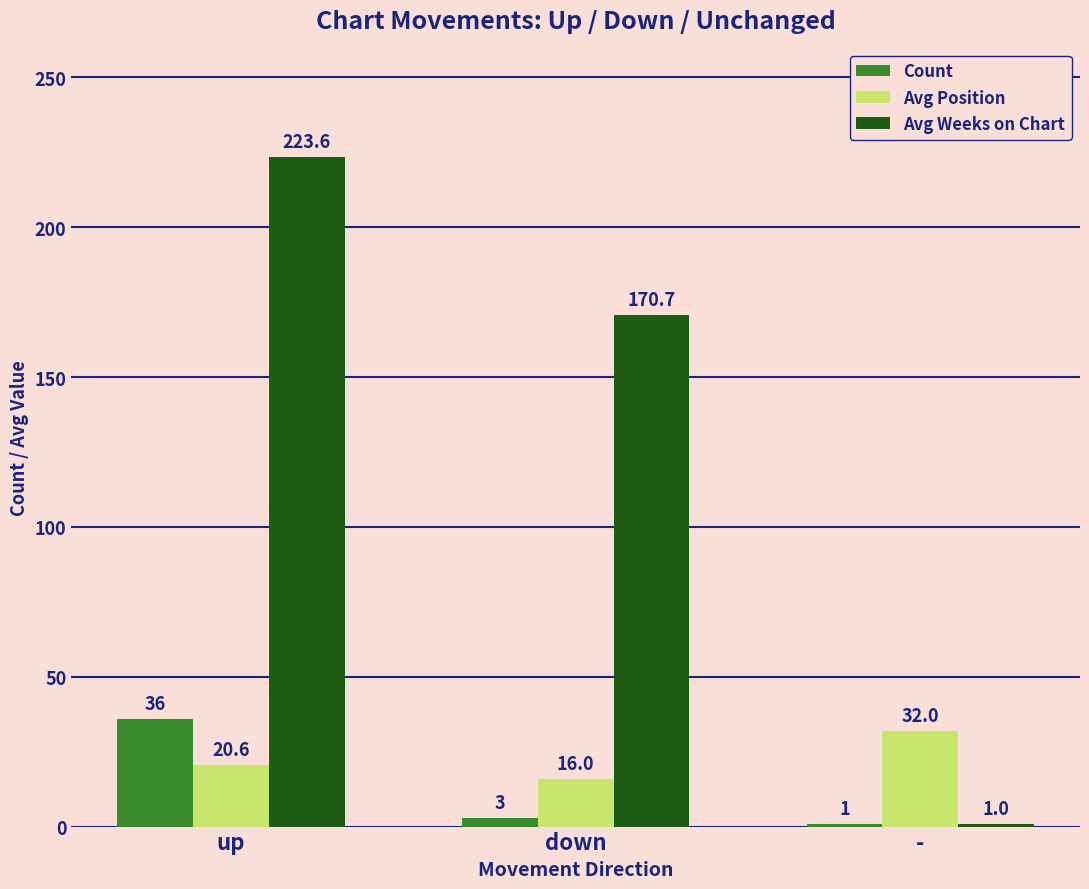

What is the difference between the highest and lowest values at -?

31.0